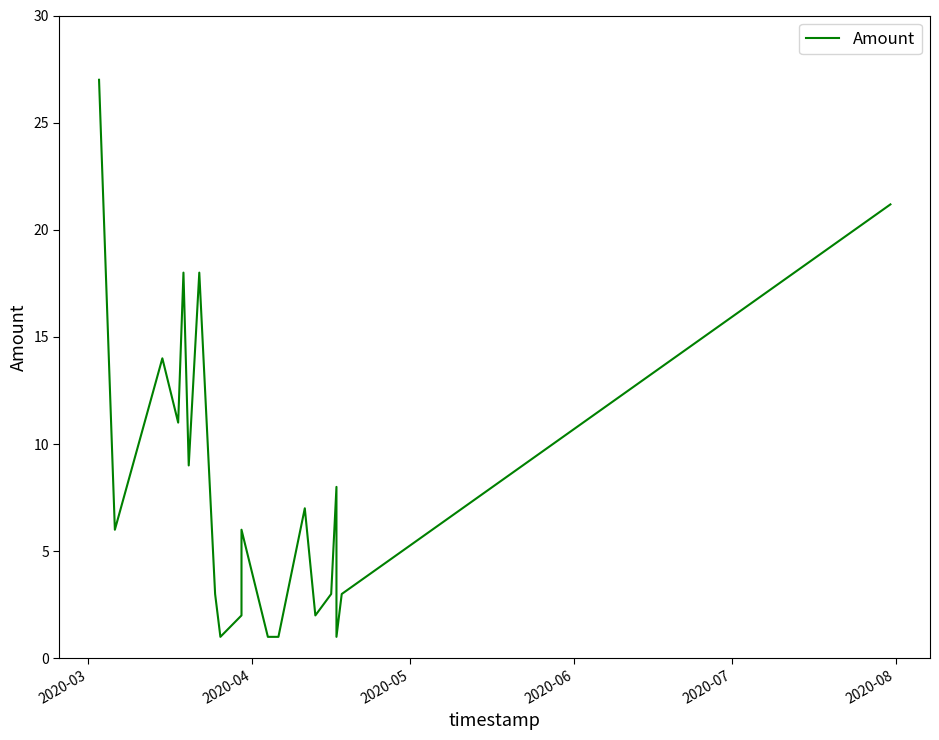

True or false: the data has more than 2 interior local peaks.

True